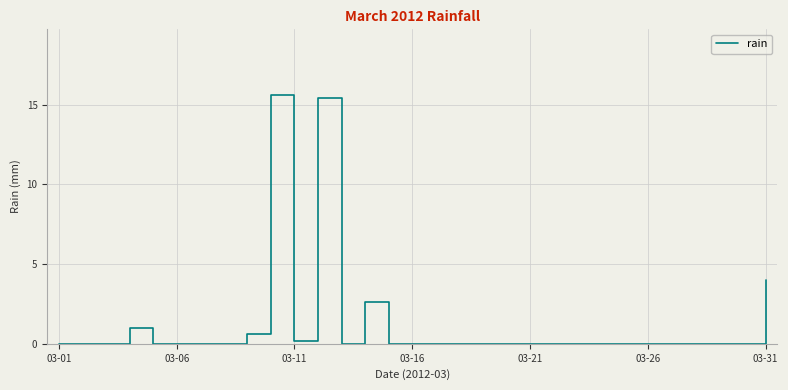

What is the greatest value displayed?

15.6